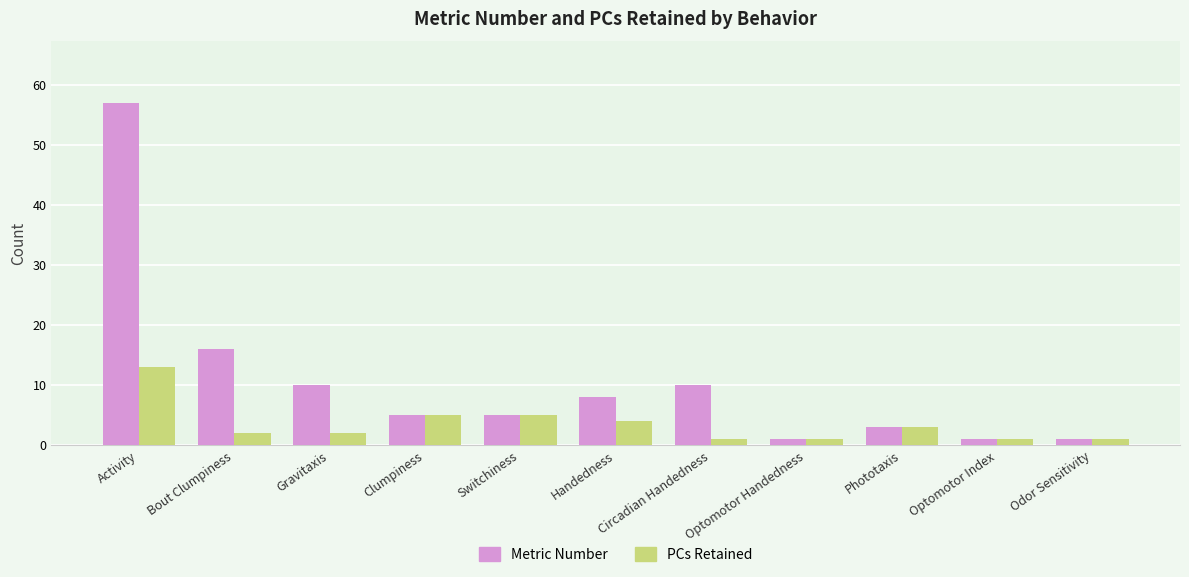

What is the difference between the PCs Retained values at Bout Clumpiness and Phototaxis?

1